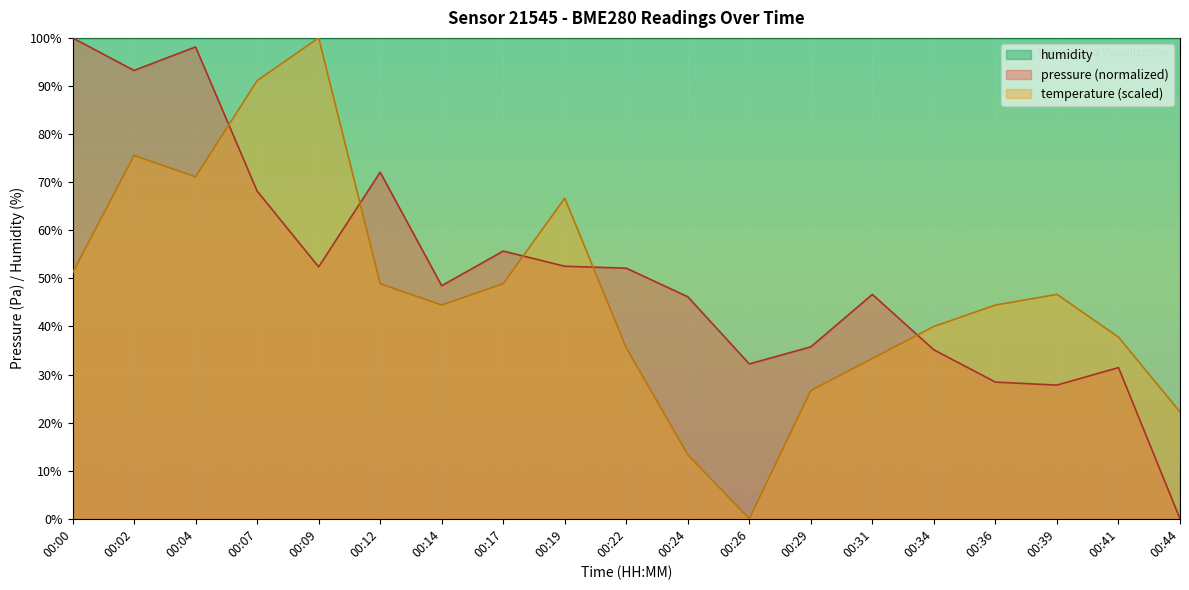

At which category does pressure reach its first local valley?

00:02